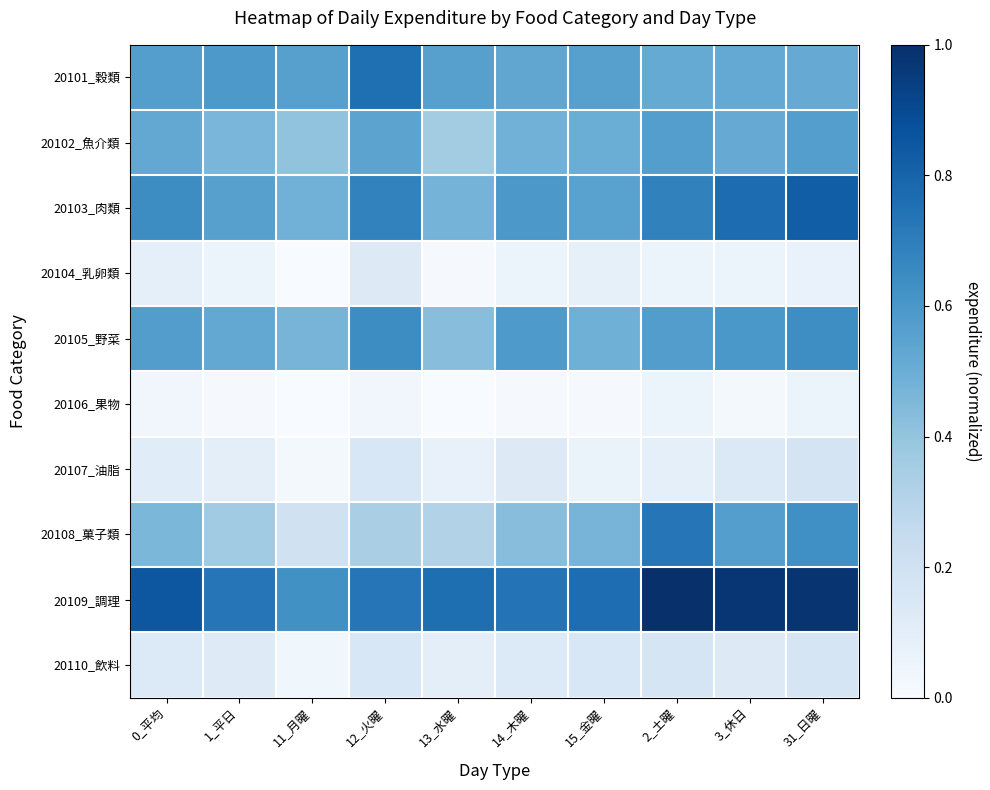

Reading right to left, transcribe all the data shown in this chart.

20101_穀類: 31_日曜=0.5	3_休日=0.5	2_土曜=0.5	15_金曜=0.6	14_木曜=0.5	13_水曜=0.6	12_火曜=0.8	11_月曜=0.6	1_平日=0.6	0_平均=0.6
20102_魚介類: 31_日曜=0.6	3_休日=0.5	2_土曜=0.6	15_金曜=0.5	14_木曜=0.5	13_水曜=0.4	12_火曜=0.5	11_月曜=0.4	1_平日=0.5	0_平均=0.5
20103_肉類: 31_日曜=0.8	3_休日=0.8	2_土曜=0.7	15_金曜=0.6	14_木曜=0.6	13_水曜=0.5	12_火曜=0.7	11_月曜=0.5	1_平日=0.6	0_平均=0.6
20104_乳卵類: 31_日曜=0.1	3_休日=0.1	2_土曜=0.1	15_金曜=0.1	14_木曜=0.1	13_水曜=0.0	12_火曜=0.1	11_月曜=0.0	1_平日=0.1	0_平均=0.1
20105_野菜: 31_日曜=0.6	3_休日=0.6	2_土曜=0.6	15_金曜=0.5	14_木曜=0.6	13_水曜=0.4	12_火曜=0.6	11_月曜=0.5	1_平日=0.5	0_平均=0.6
20106_果物: 31_日曜=0.1	3_休日=0.0	2_土曜=0.1	15_金曜=0.0	14_木曜=0.0	13_水曜=0.0	12_火曜=0.0	11_月曜=0.0	1_平日=0.0	0_平均=0.0
20107_油脂: 31_日曜=0.2	3_休日=0.1	2_土曜=0.1	15_金曜=0.1	14_木曜=0.1	13_水曜=0.1	12_火曜=0.2	11_月曜=0.0	1_平日=0.1	0_平均=0.1
20108_菓子類: 31_日曜=0.6	3_休日=0.6	2_土曜=0.7	15_金曜=0.5	14_木曜=0.4	13_水曜=0.3	12_火曜=0.3	11_月曜=0.2	1_平日=0.4	0_平均=0.5
20109_調理: 31_日曜=1.0	3_休日=1.0	2_土曜=1.0	15_金曜=0.8	14_木曜=0.7	13_水曜=0.8	12_火曜=0.7	11_月曜=0.6	1_平日=0.7	0_平均=0.9
20110_飲料: 31_日曜=0.2	3_休日=0.1	2_土曜=0.2	15_金曜=0.2	14_木曜=0.1	13_水曜=0.1	12_火曜=0.2	11_月曜=0.0	1_平日=0.1	0_平均=0.1